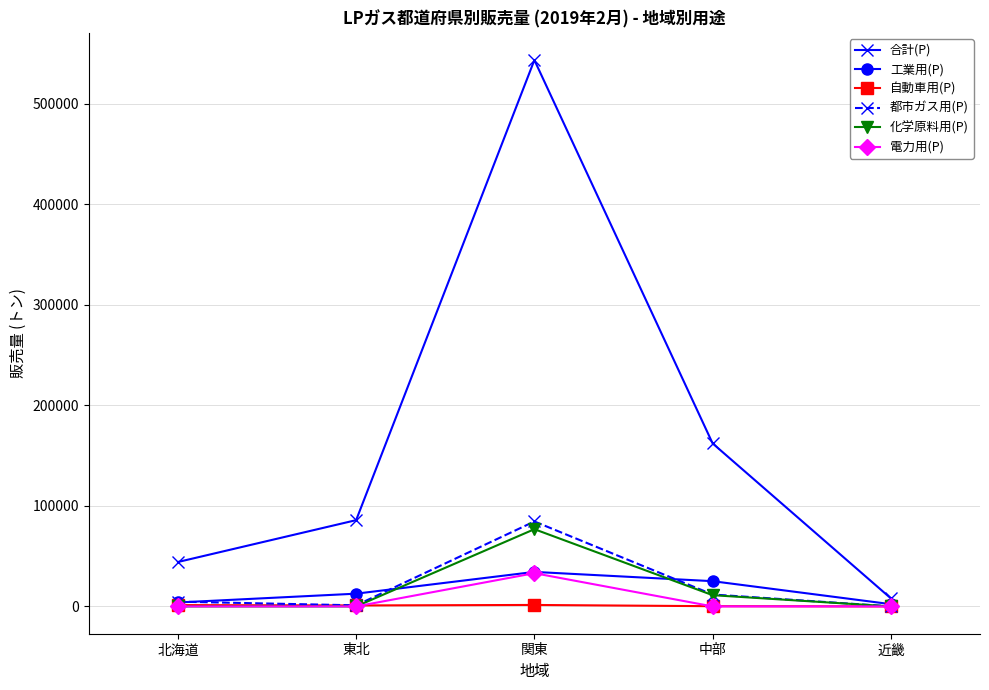

What is the label of the 5th point from the left?

近畿